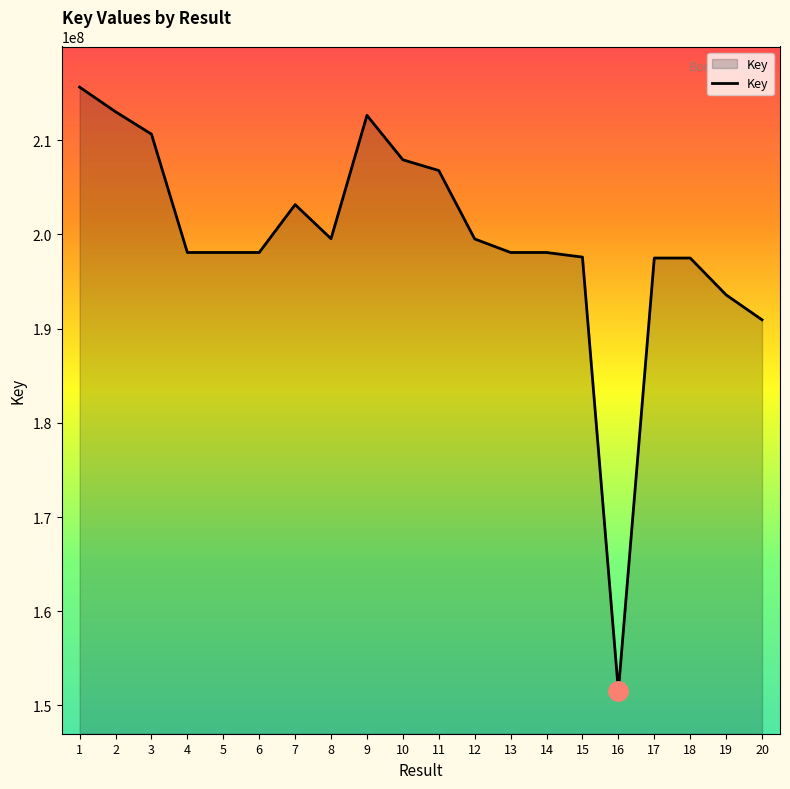

What is the approximate value at 11, to the nearest 100?

206791600